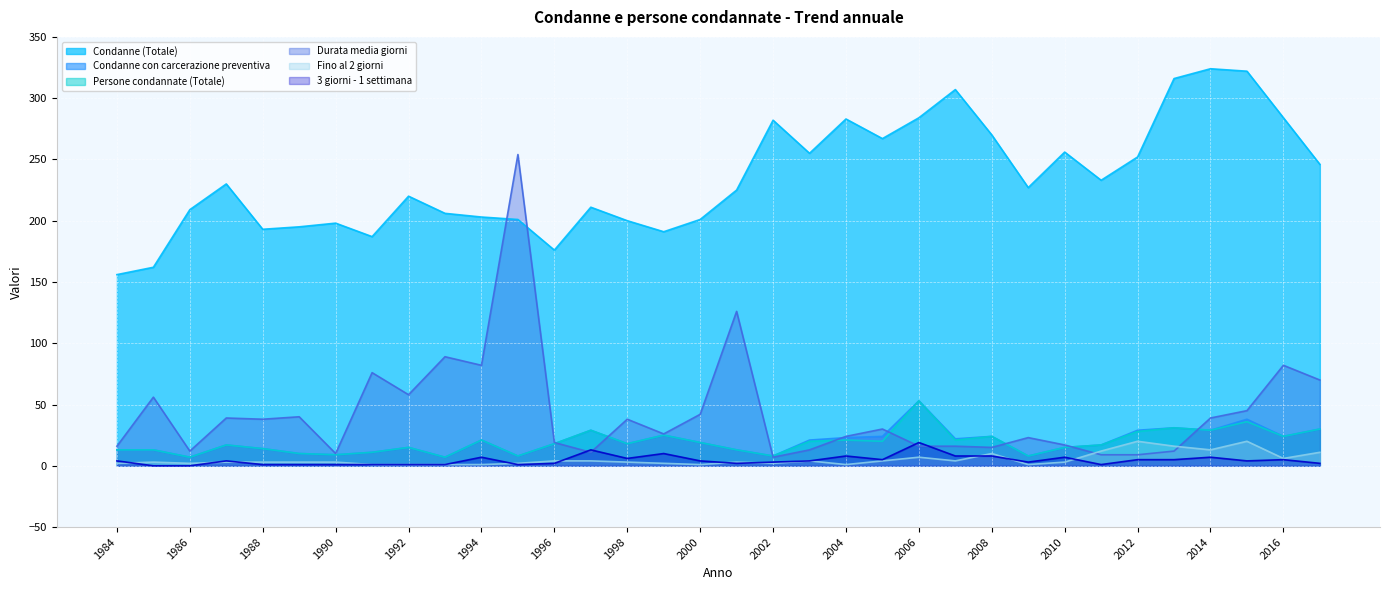

Rank the series by their maximum value, from lowest to highest.

3 giorni - 1 settimana, Fino al 2 giorni, Condanne con carcerazione preventiva, Persone condannate (Totale), Durata media giorni, Condanne (Totale)